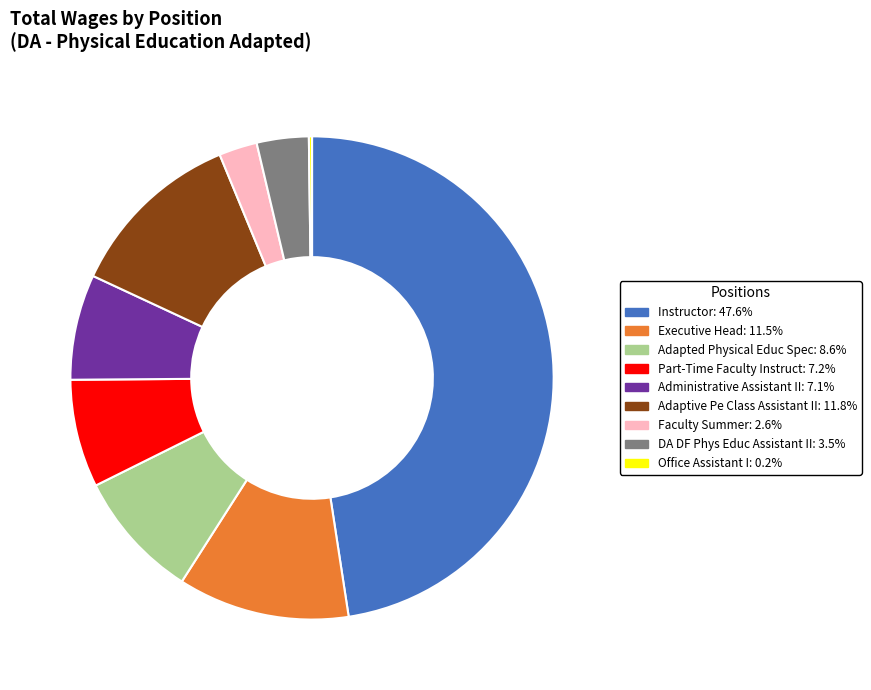

Do Adaptive Pe Class Assistant II and Executive Head together represent more than half of the pie?

No